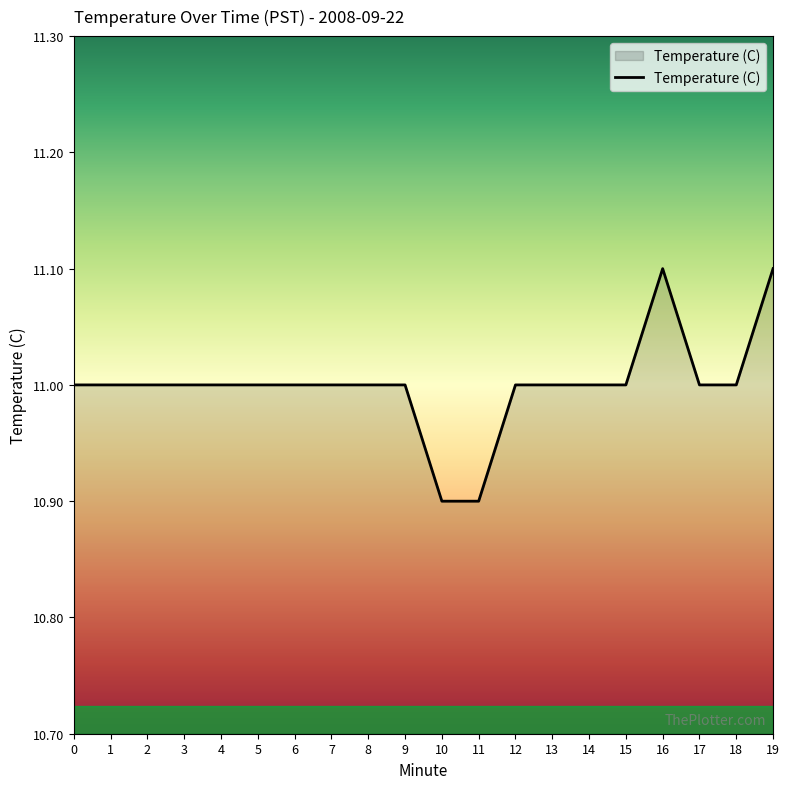

The chart shows a value of 11.0 at 17. True or false?

True